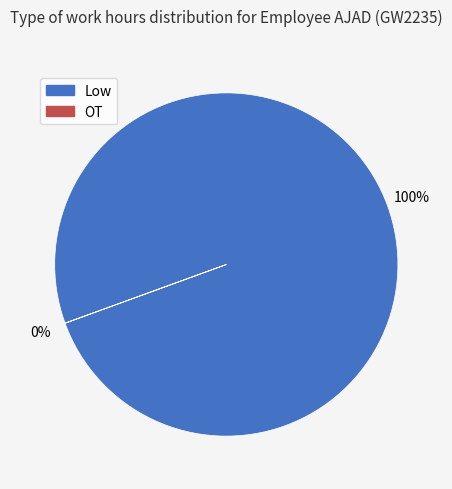

What is the smallest slice in the pie chart?

OT